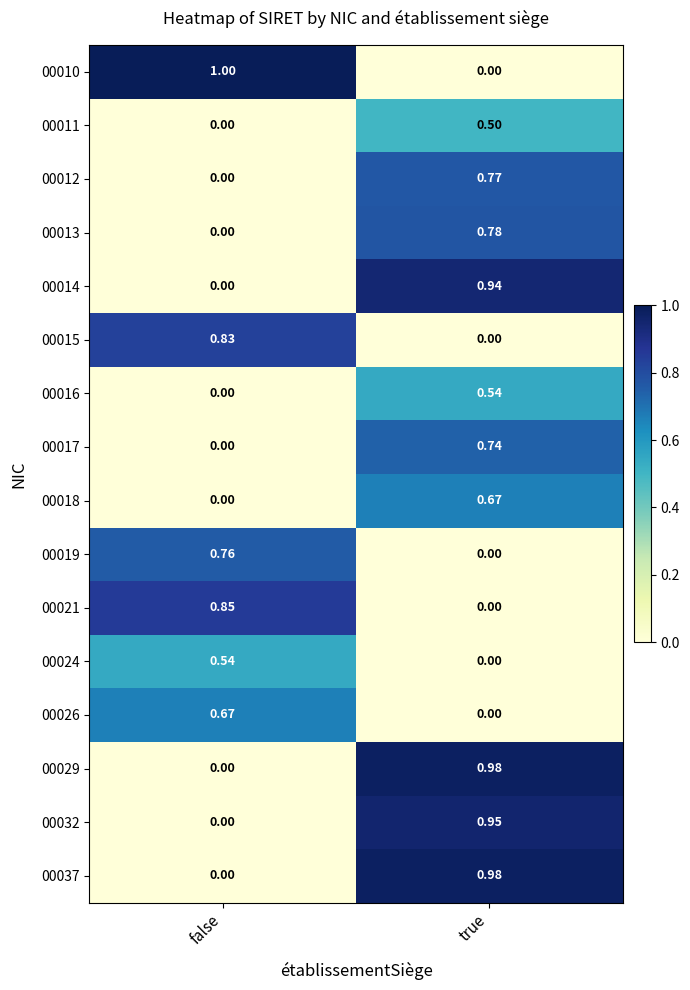

Is the value of 00010 at false greater than the value of 00016 at false?

Yes